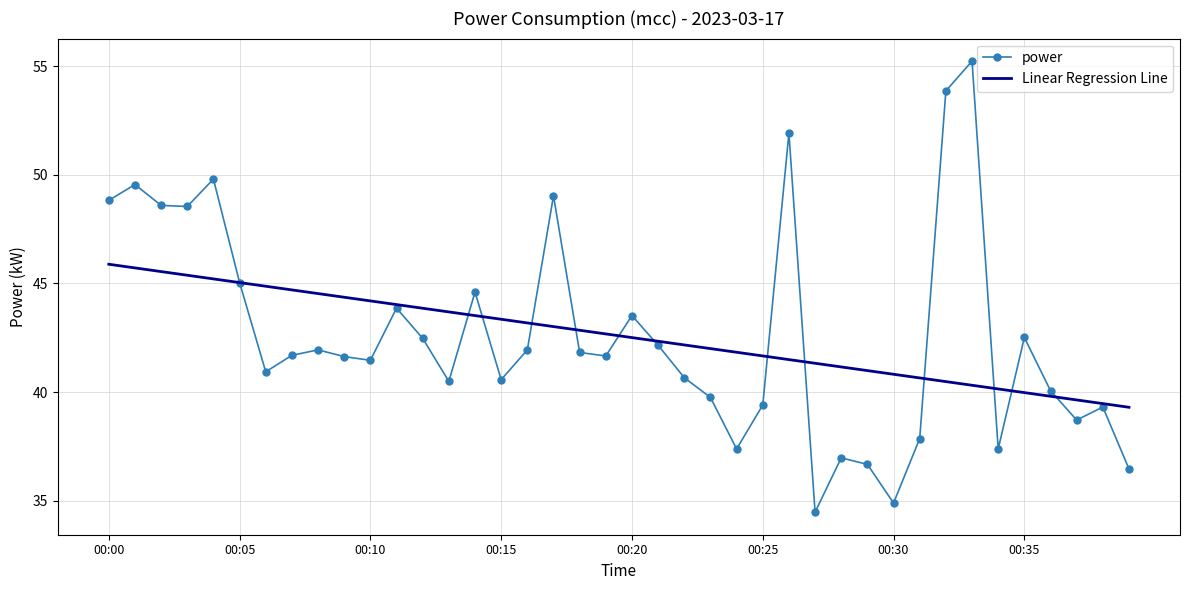

What is the difference between the maximum and minimum values in the power series?

20.8